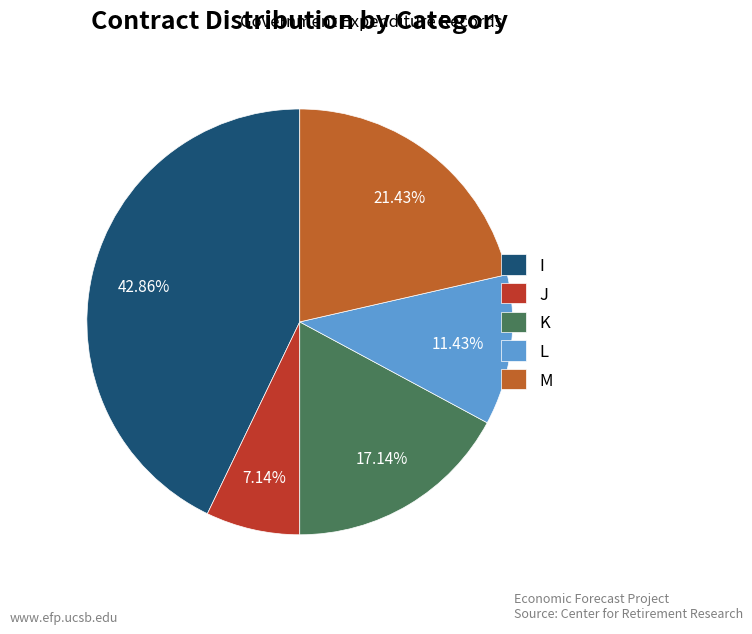

How many slices are in this pie chart?

5